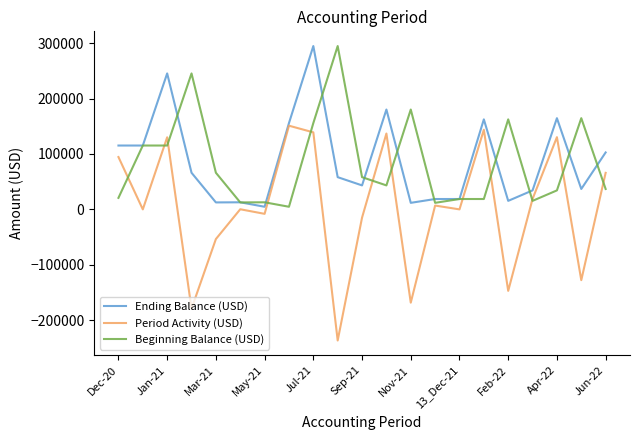

Which series has the widest spread of values?

Period Activity (USD)